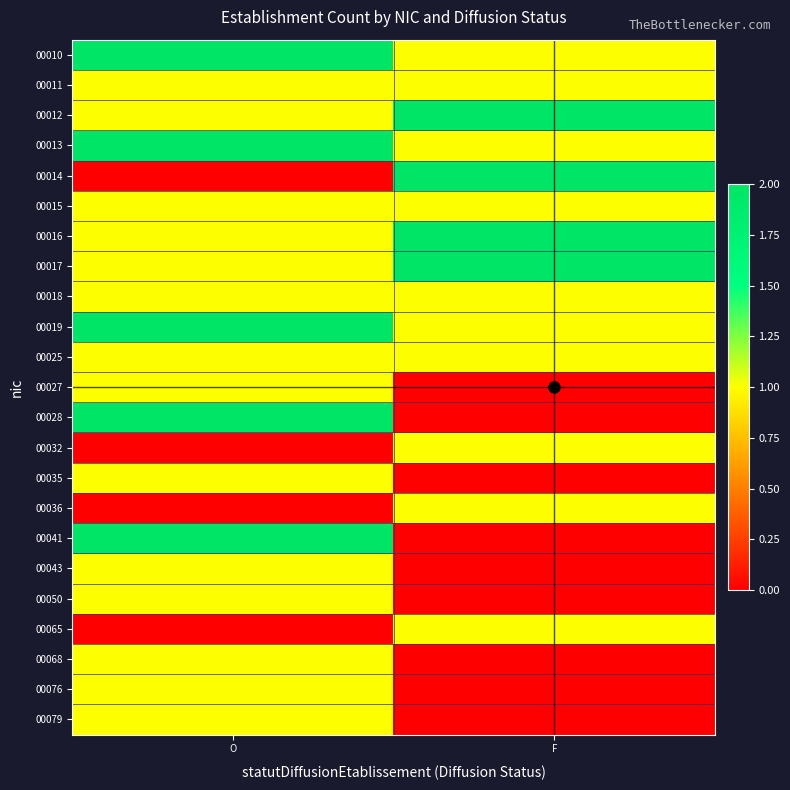

Reading right to left, list all the values displayed in this chart.

00010: F=1	O=2
00011: F=1	O=1
00012: F=2	O=1
00013: F=1	O=2
00014: F=2	O=0
00015: F=1	O=1
00016: F=2	O=1
00017: F=2	O=1
00018: F=1	O=1
00019: F=1	O=2
00025: F=1	O=1
00027: F=0	O=1
00028: F=0	O=2
00032: F=1	O=0
00035: F=0	O=1
00036: F=1	O=0
00041: F=0	O=2
00043: F=0	O=1
00050: F=0	O=1
00065: F=1	O=0
00068: F=0	O=1
00076: F=0	O=1
00079: F=0	O=1